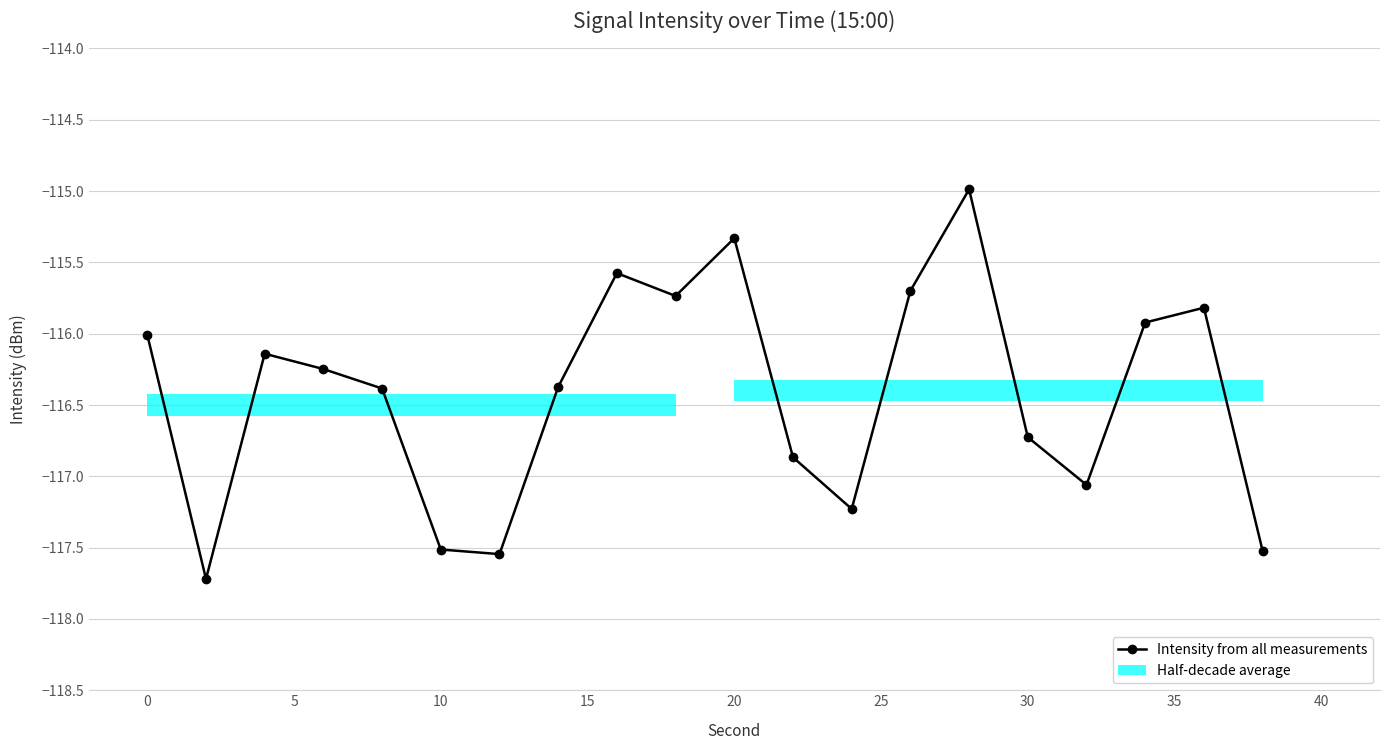

True or false: Intensity from all measurements has a value of -116.7 at 30.

True